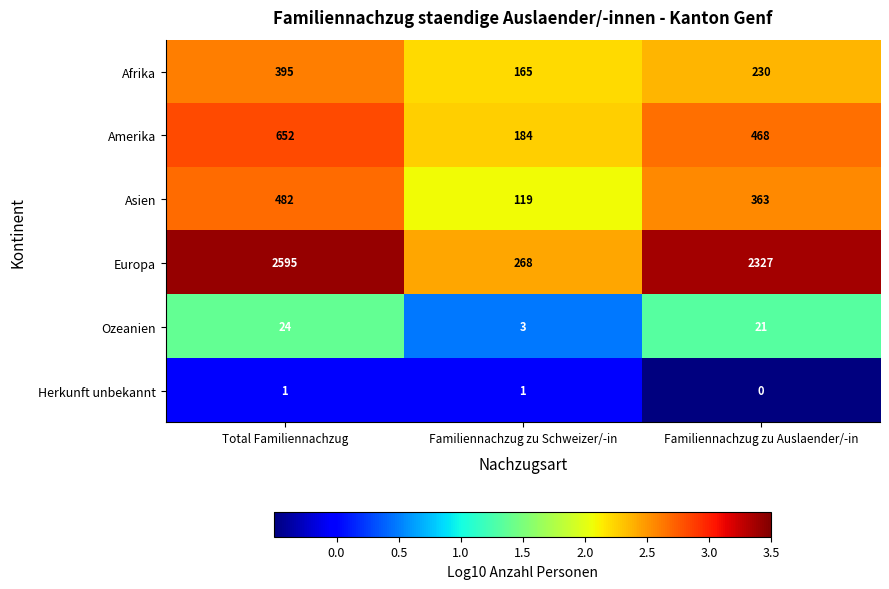

What is the difference between the Asien values at Total Familiennachzug and Familiennachzug zu Schweizer/-in?

363